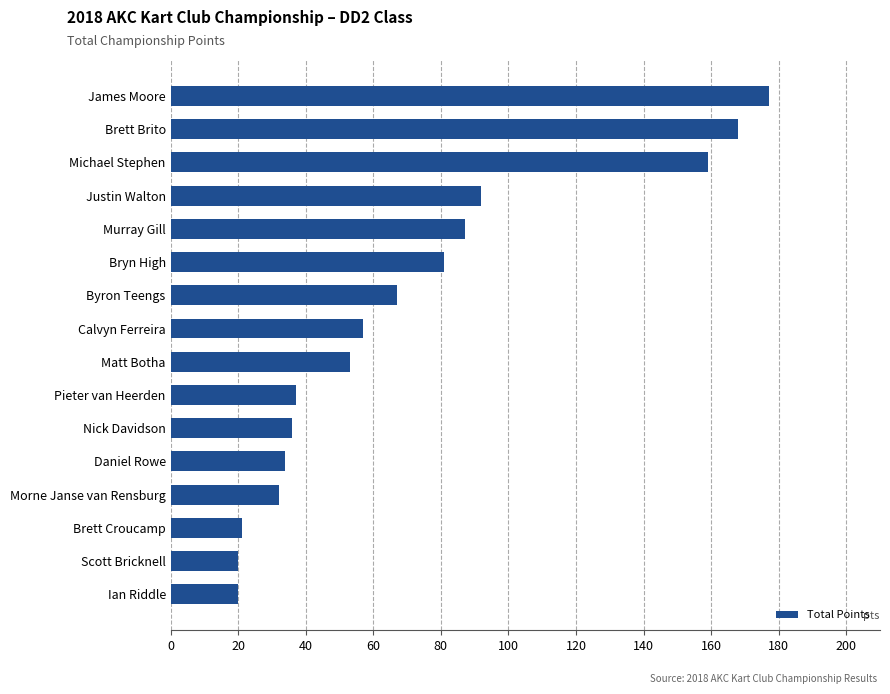

Which has a higher value, Murray Gill or Byron Teengs?

Murray Gill